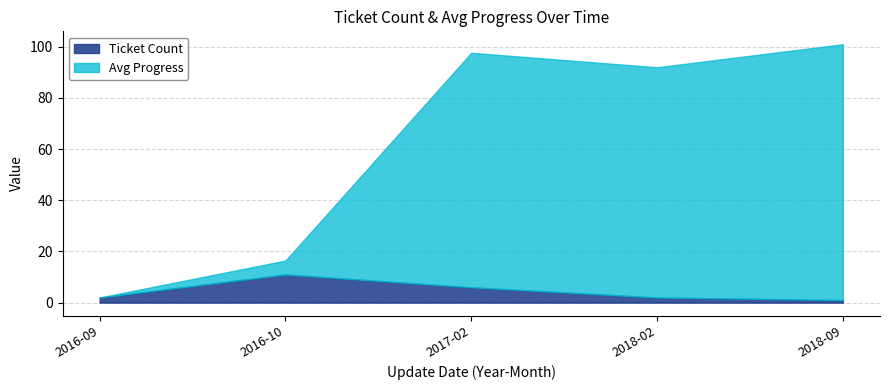

What is the highest value of the Ticket Count series?

11.0